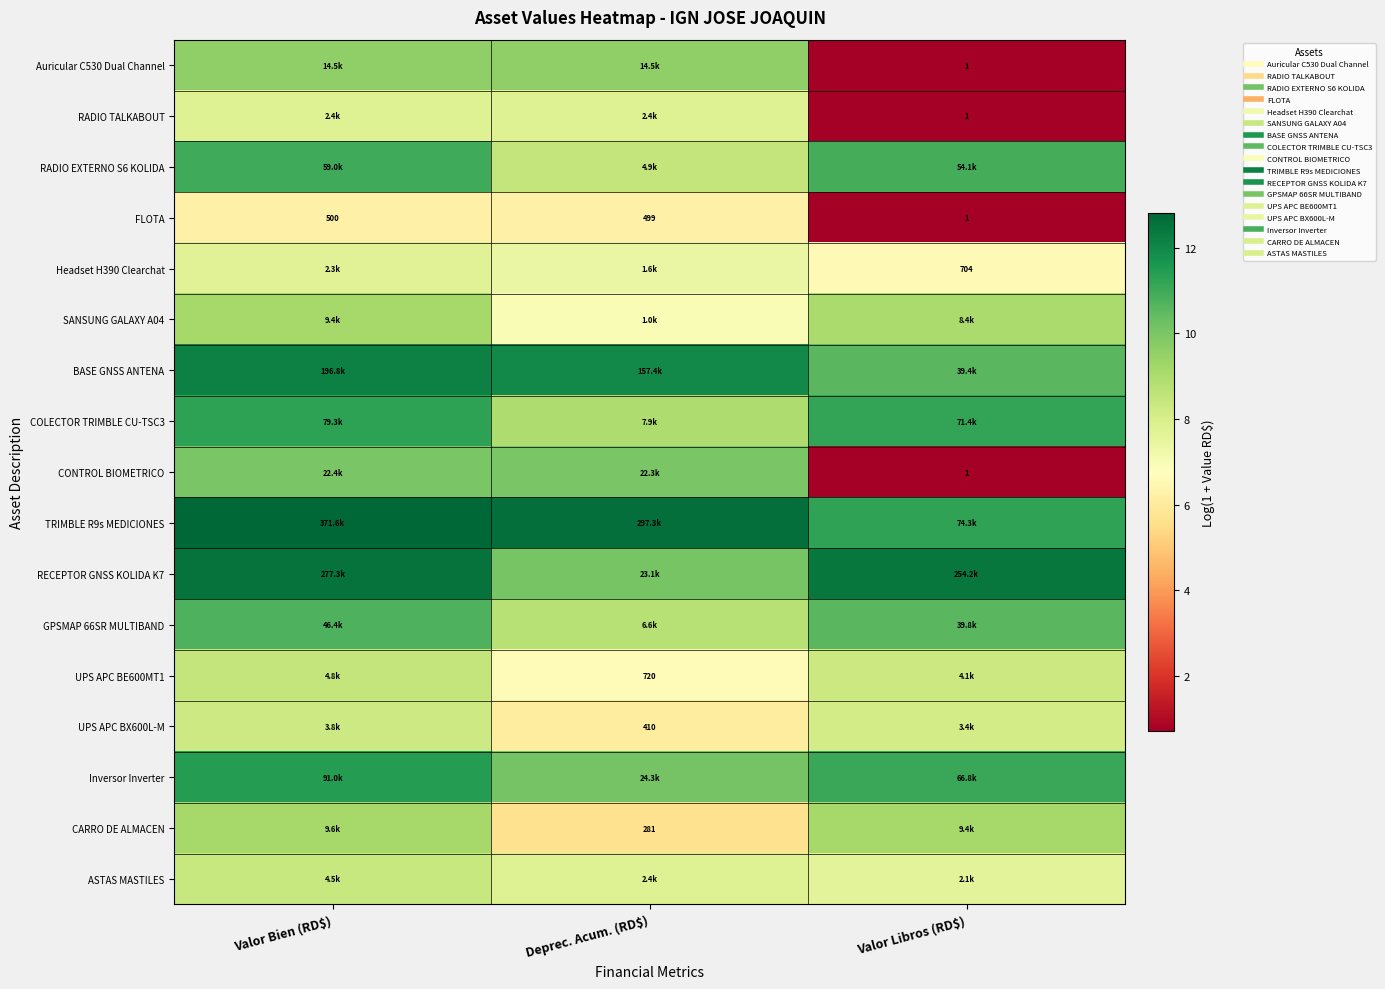

Which label corresponds to the largest value in the chart?

Valor Bien (RD$)